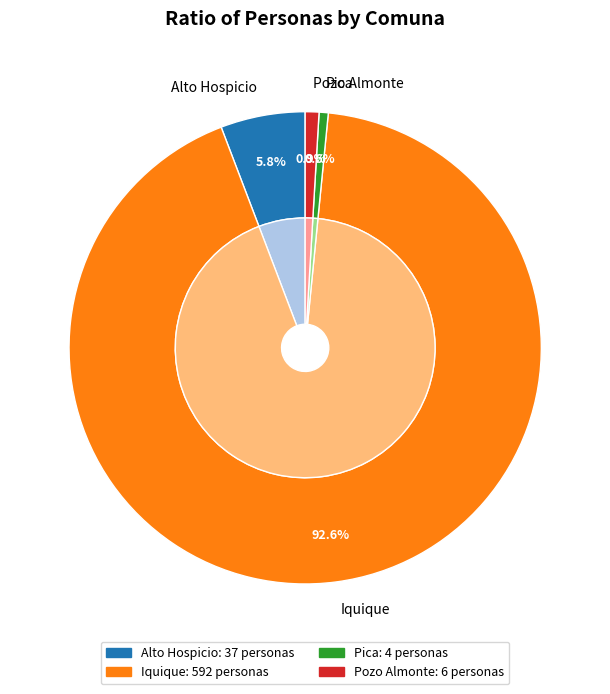

Is it true that Iquique is 78% of the pie?

False